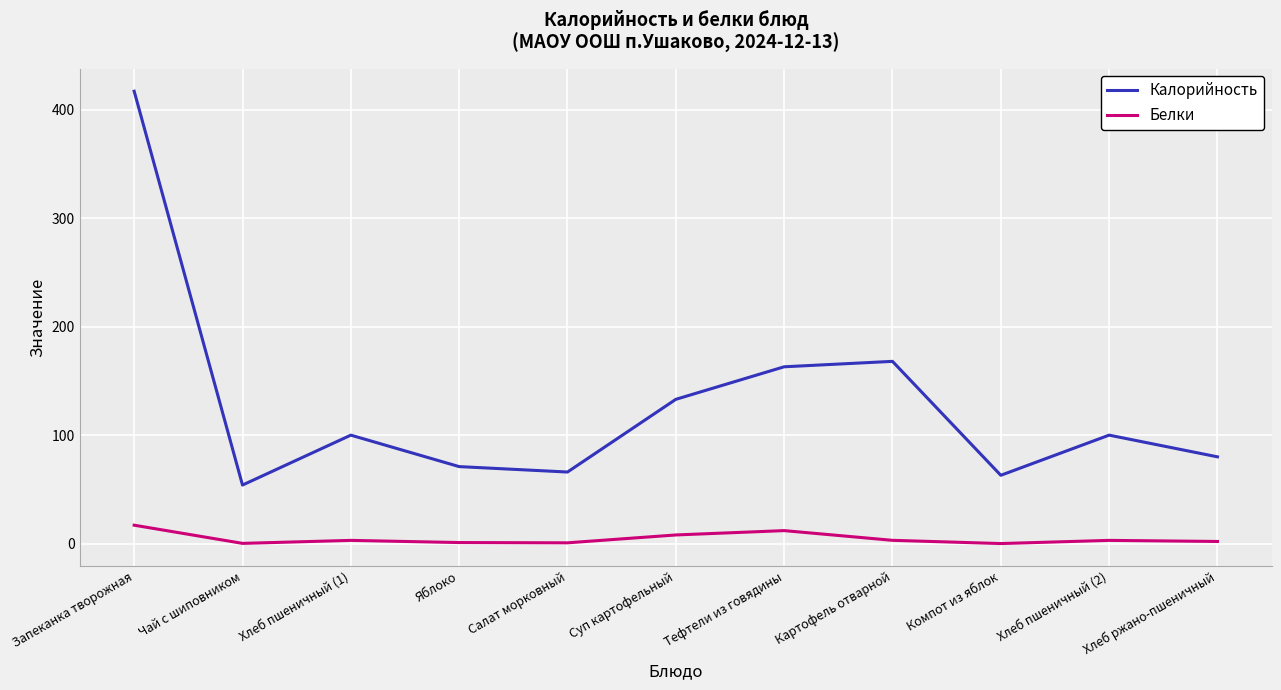

Does the chart display data point markers on the line(s)?

No